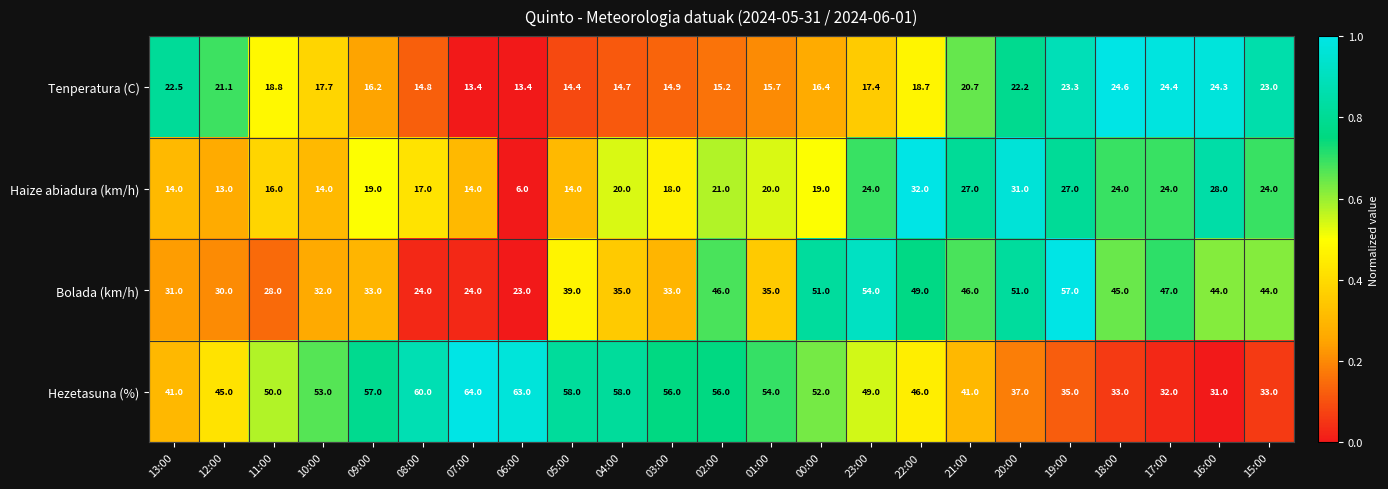

Between 11:00 and 01:00, which series saw the biggest shift?

Bolada (km/h)